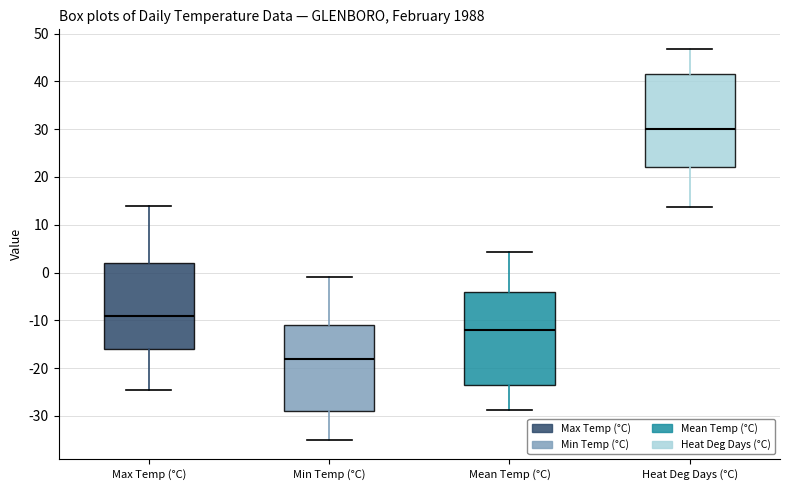

Where does the upper whisker of the box for Heat Deg Days (°C) end on the y-axis? The values are not printed on the chart, so give them approximately, as read against the axis.

47